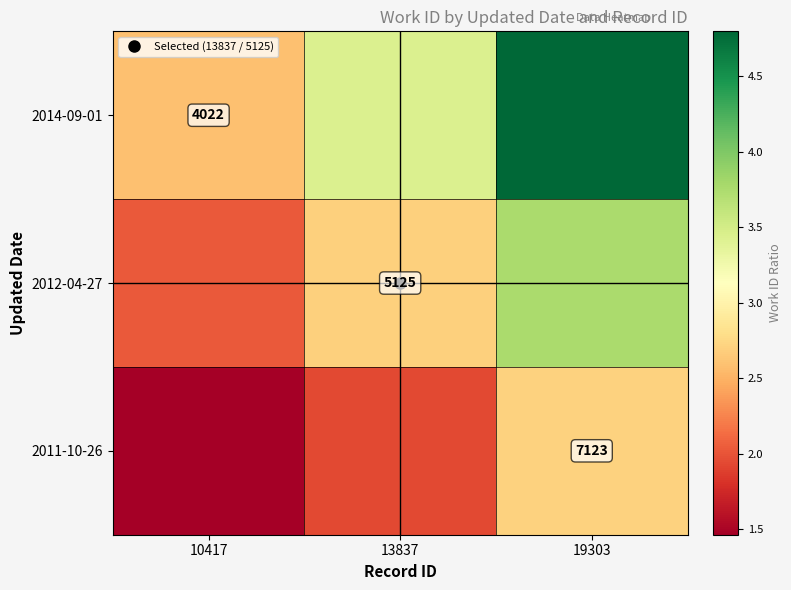

What is the average value of the 2011-10-26 series?

2.0